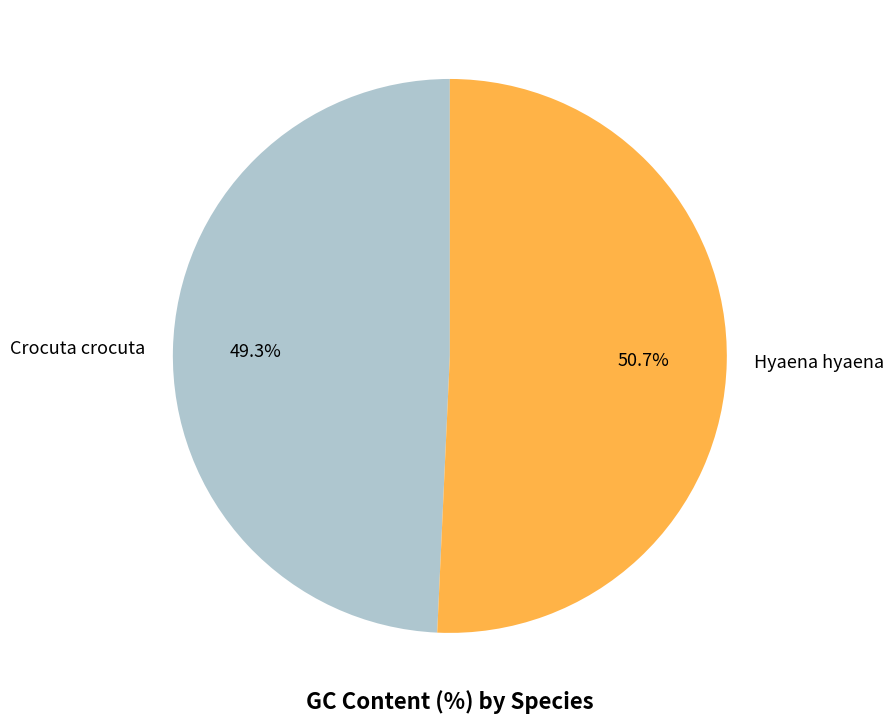

Which category has the smallest portion of the pie?

Crocuta crocuta